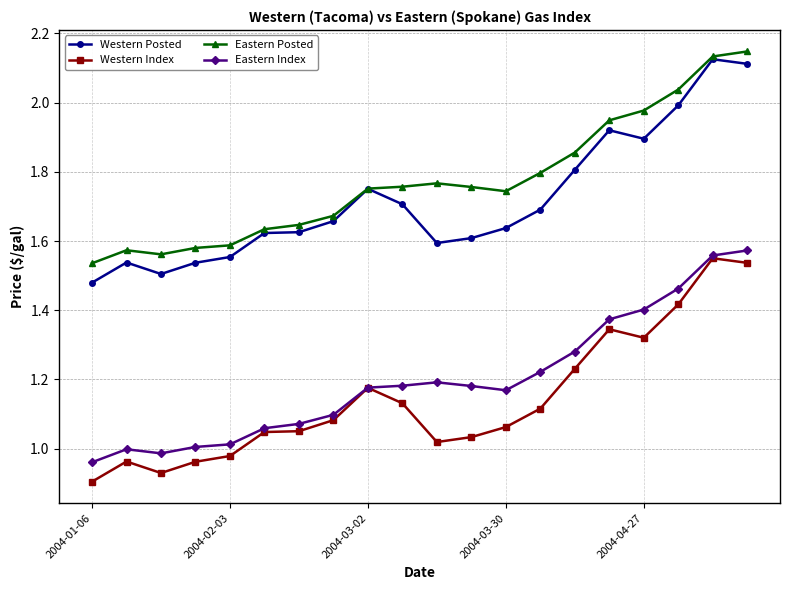

True or false: Western Posted has more than 0 points higher than both neighbors.

True